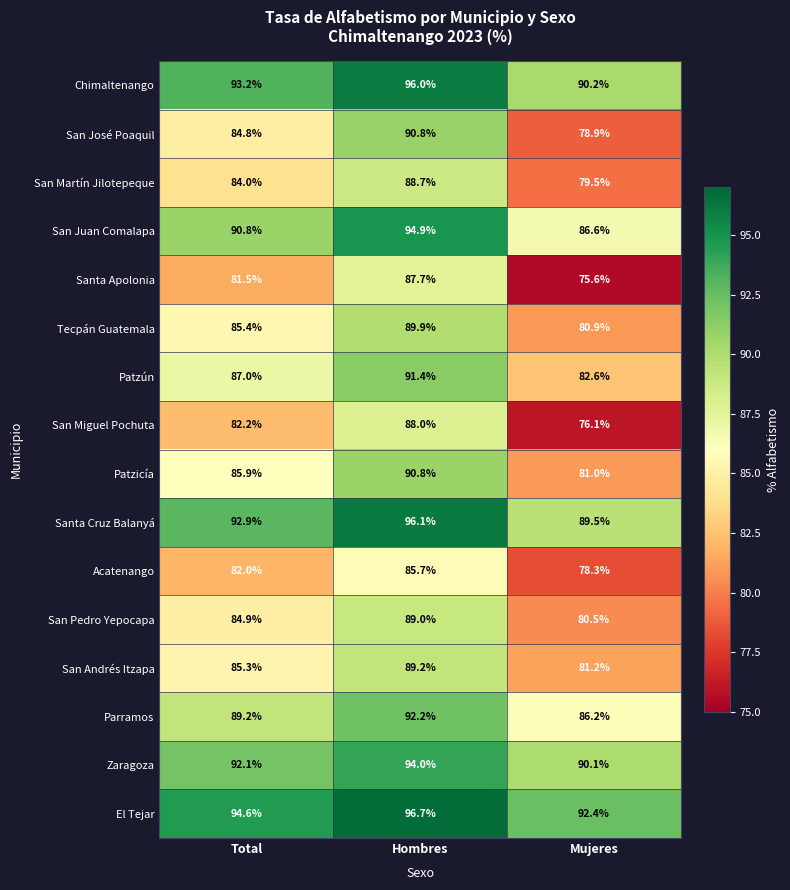

At which category is the sum across all series the highest?

Hombres